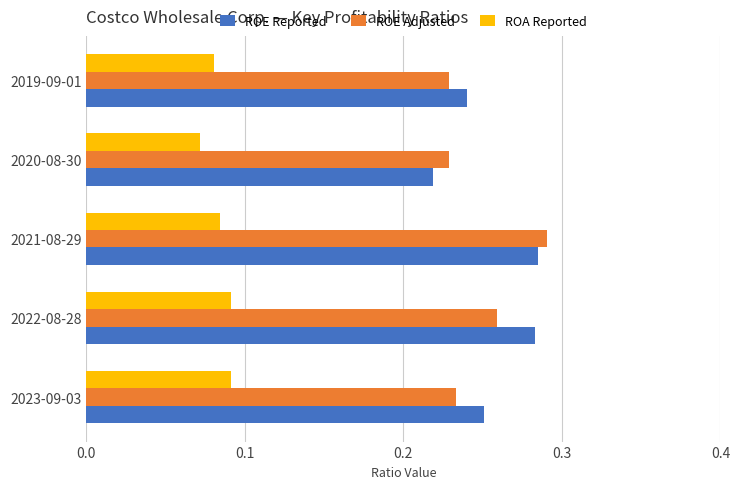

At which category does the chart reach its minimum across all series?

2020-08-30